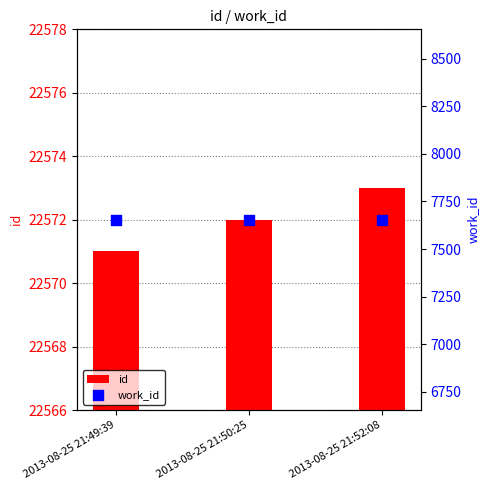

Which series reaches the minimum Y coordinate?

work_id